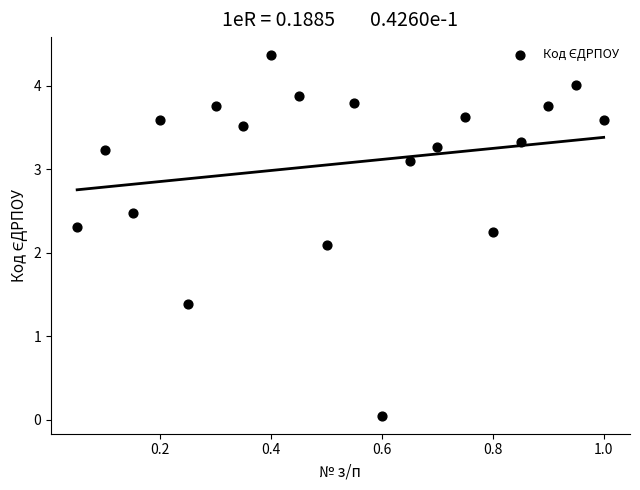

What Y value in the scatter plot is closest to 2?

2.1